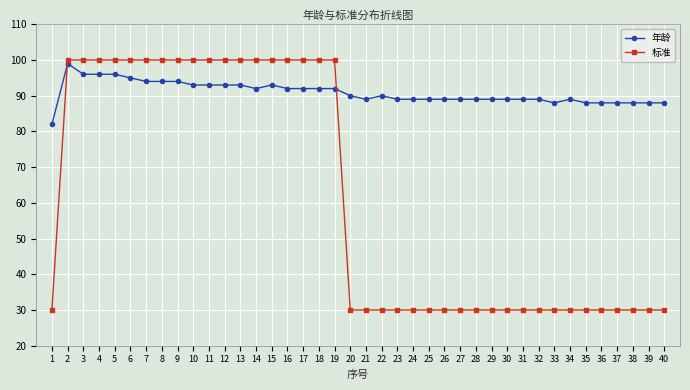

Between which two adjacent categories do 标准 and 年龄 first intersect?

1 and 2